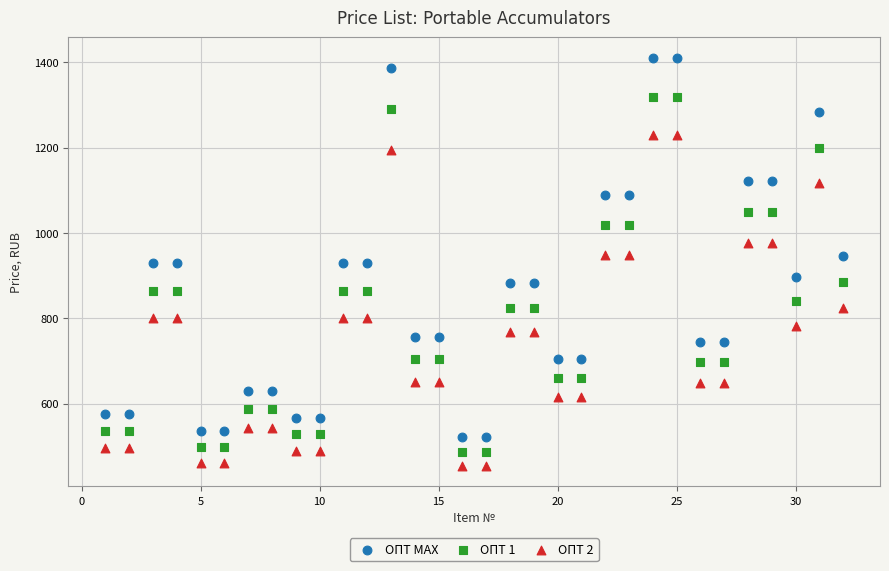

Which series contains the lowest Y value?

ОПТ 2